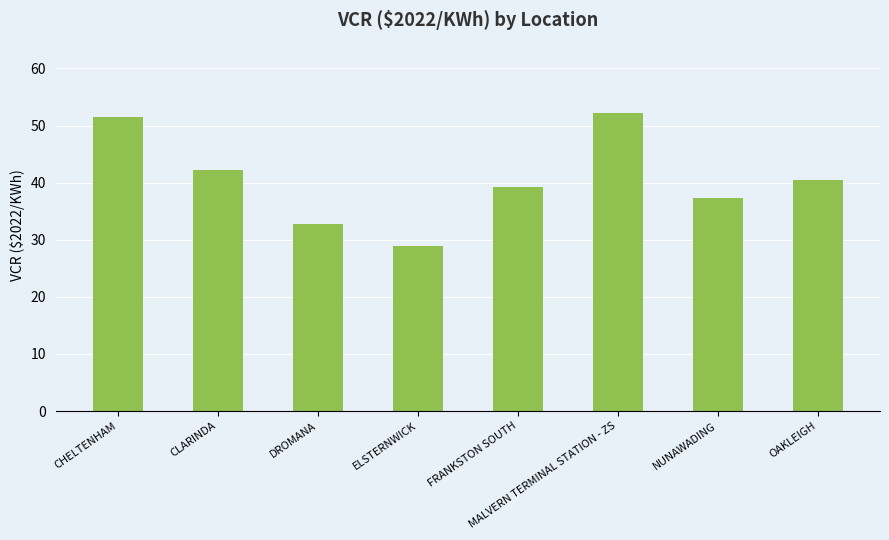

What is the sum of all values?

324.3